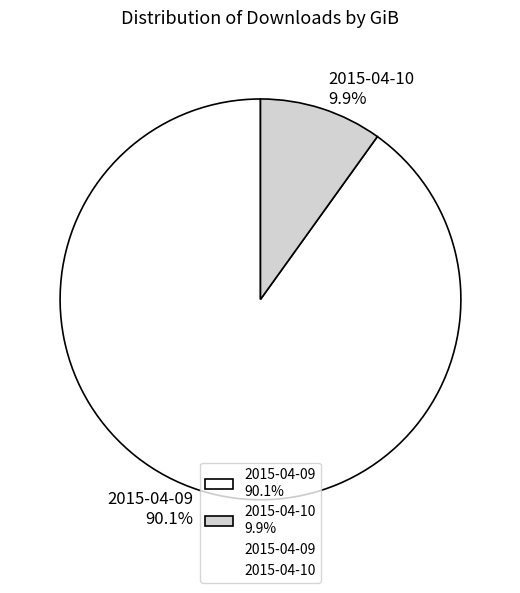

Rank the categories by value from lowest to highest.

2015-04-10, 2015-04-09